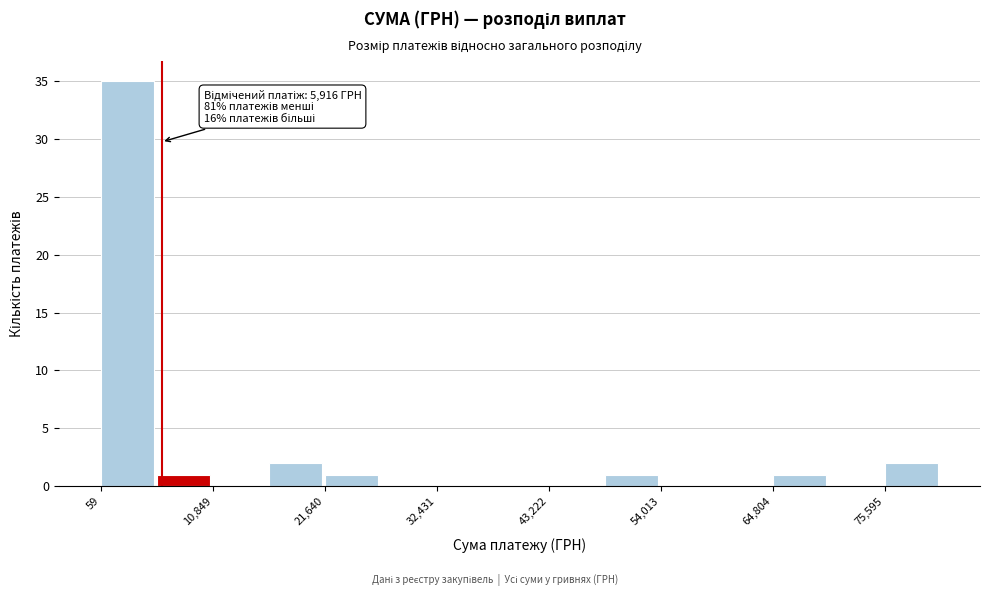

Read against the x-axis, roughly where is the centre of the tallest bar?

2000